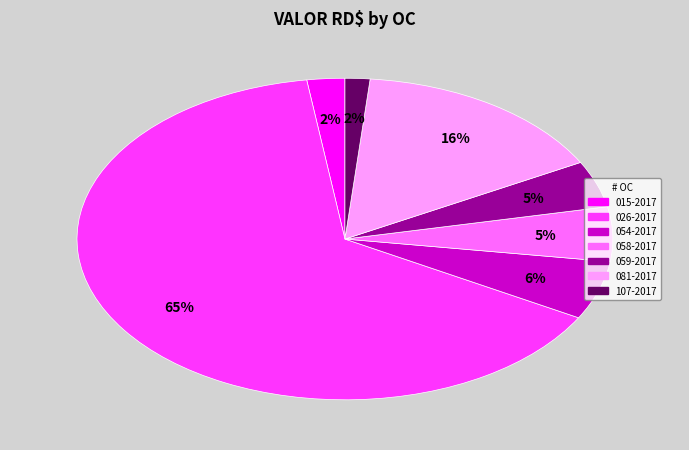

Combined, do 026-2017 and 059-2017 account for over 50%?

Yes